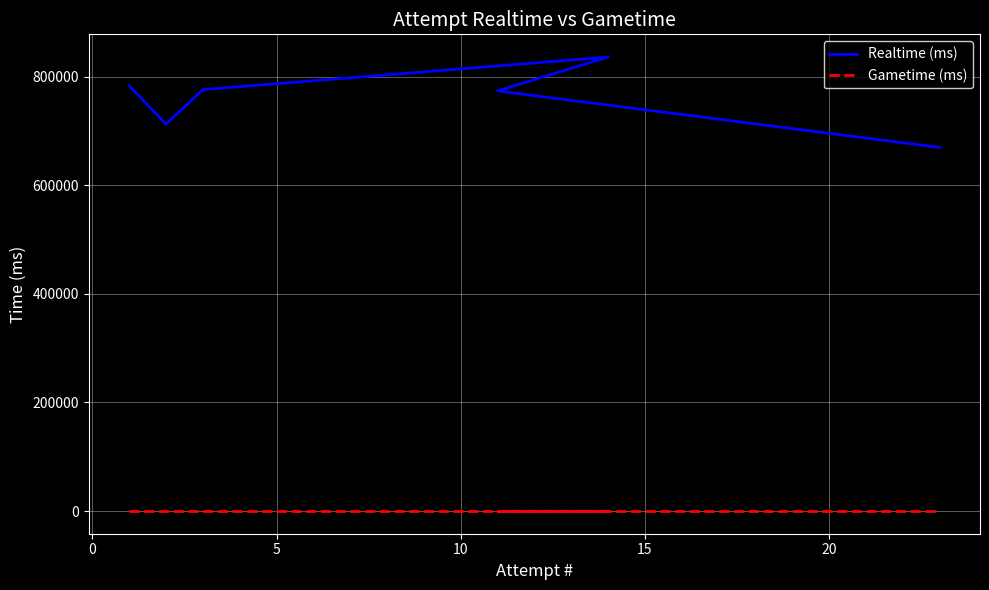

Is the value of Gametime (ms) at 5 greater than the value of Realtime (ms) at 20?

No